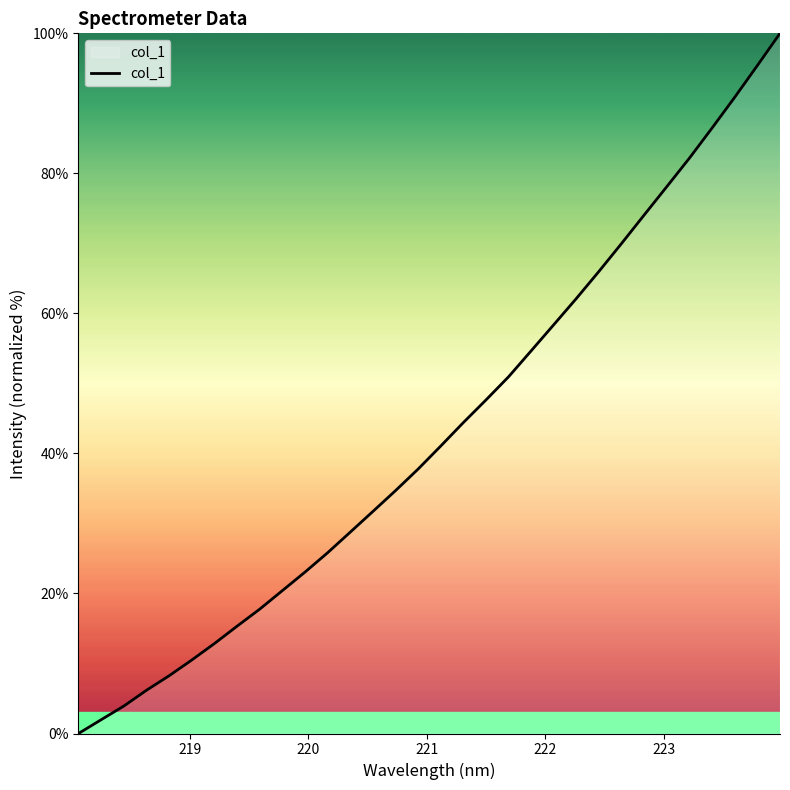

What is the greatest value displayed?

100.0